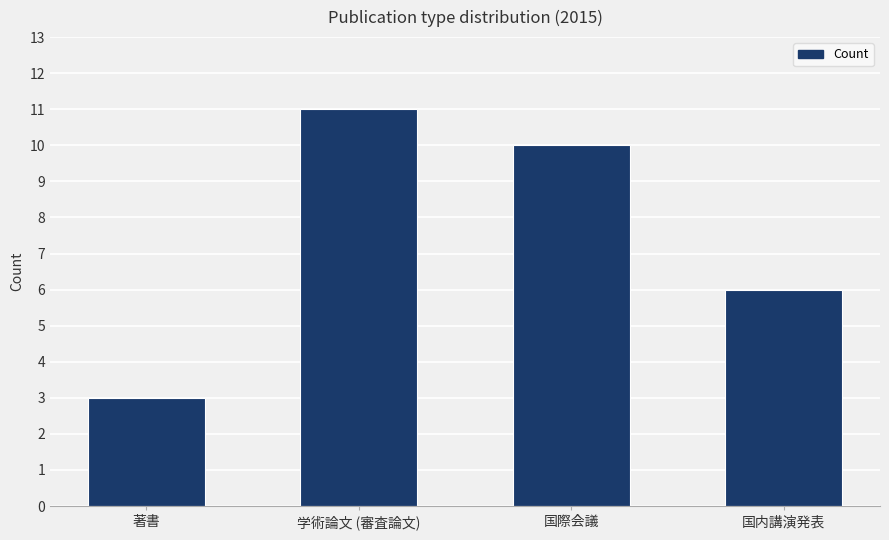

How many bars are there in total?

4